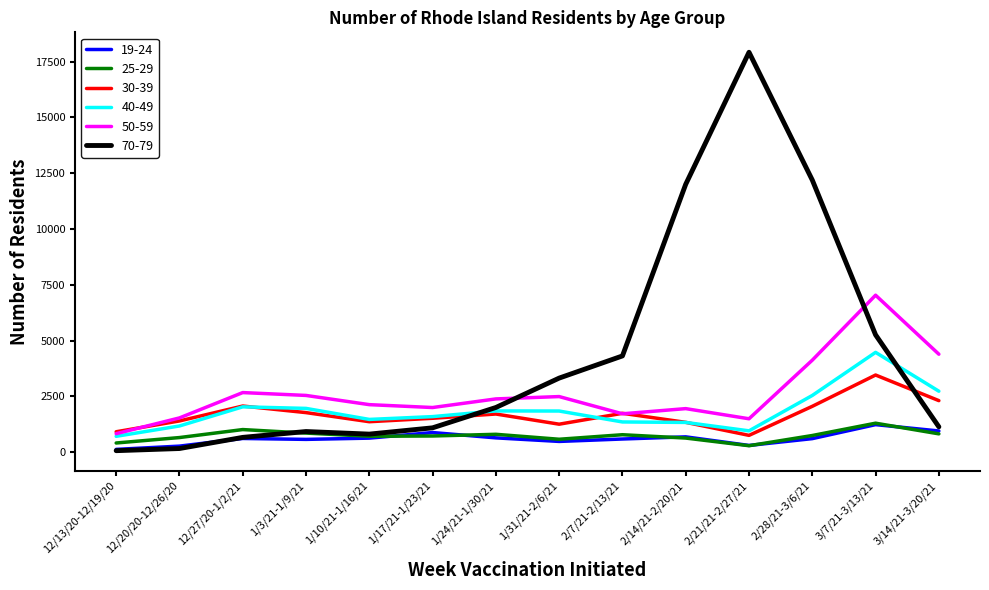

Which series has the largest total across all categories?

70-79